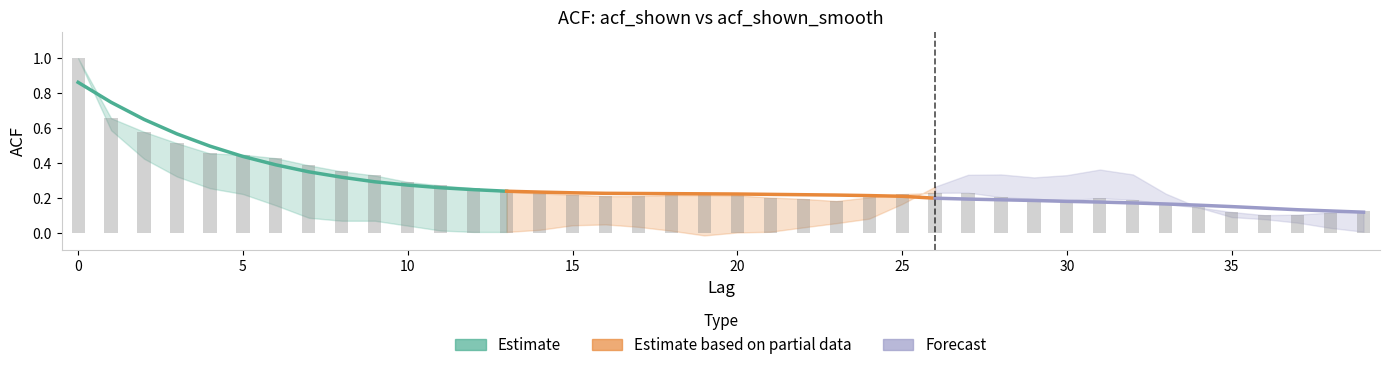

What are all the series names shown in the legend?

Estimate, Estimate based on partial data, Forecast